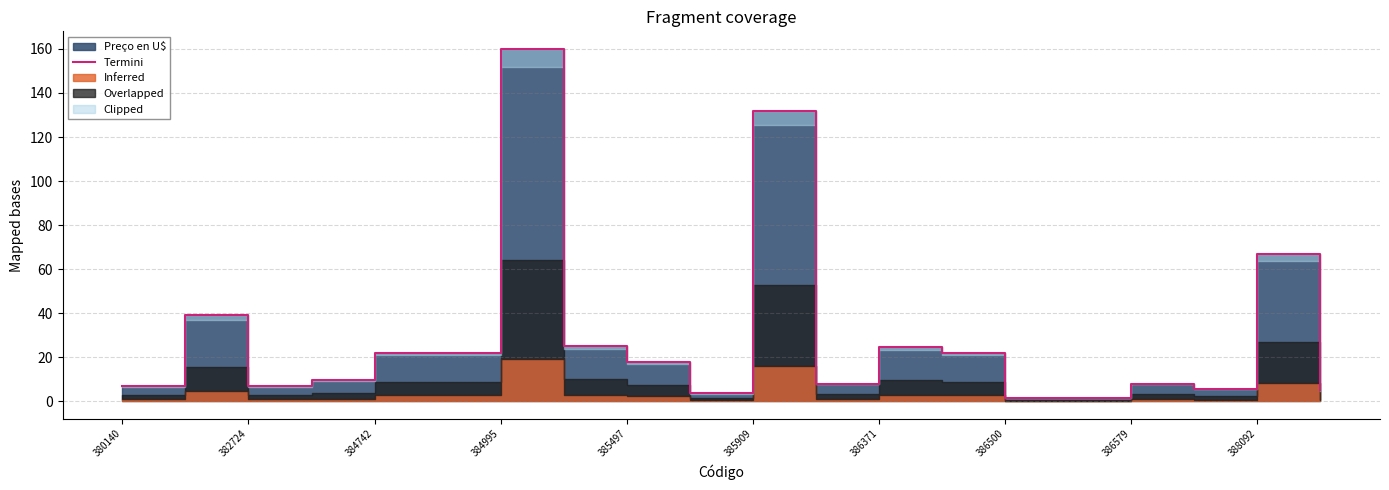

At which category does the data reach its first local peak?

382724